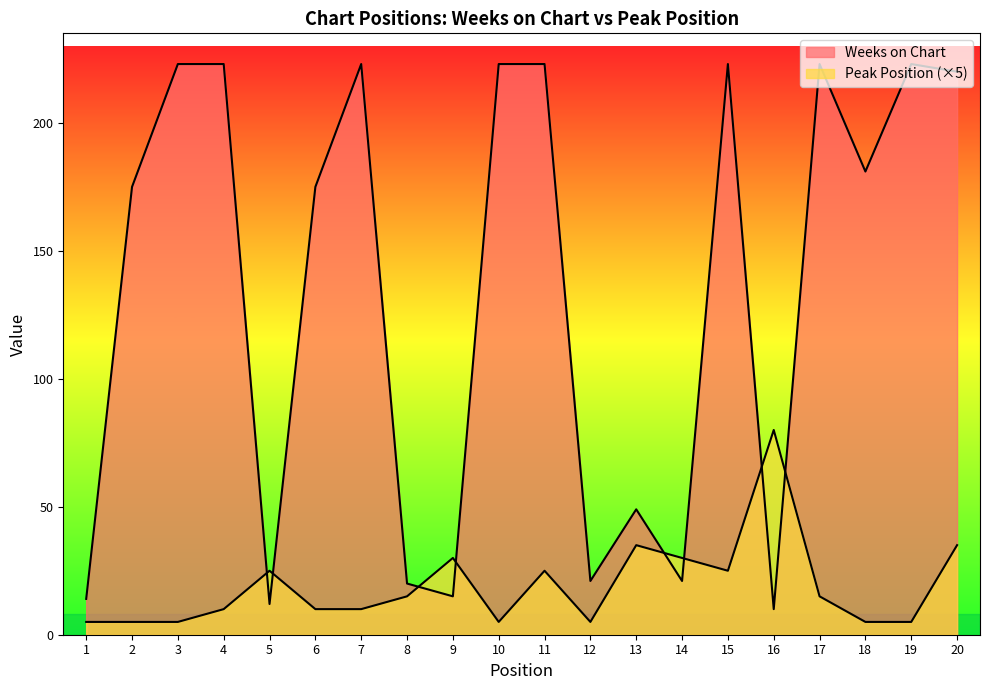

At 10, list the series in order from largest to smallest.

Weeks on Chart, Peak Position